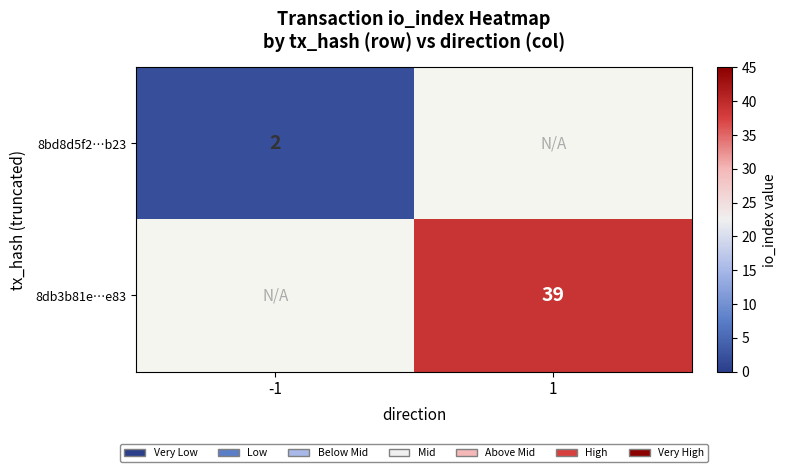

Which category has the lowest value across all series?

-1